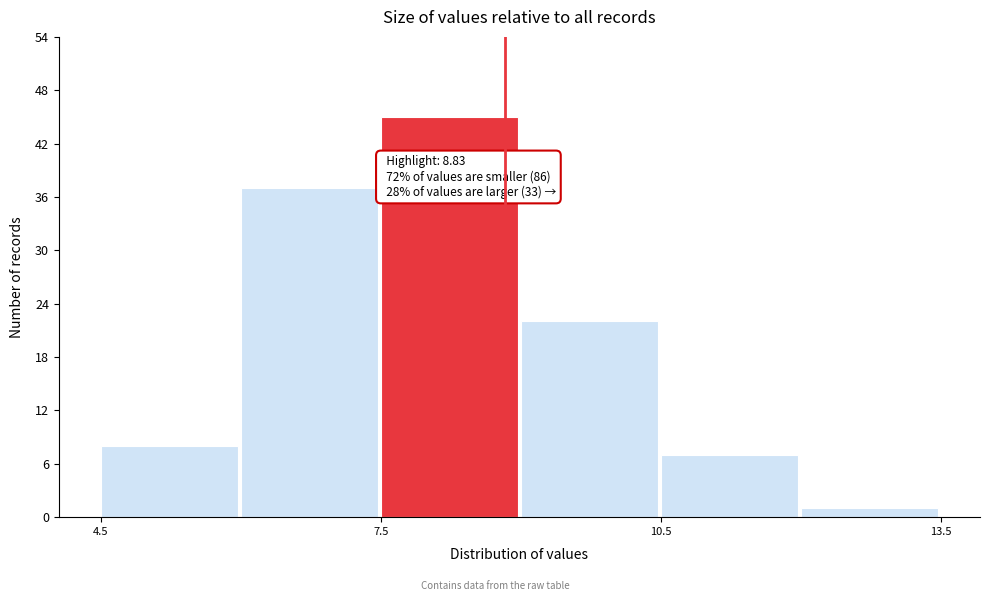

Read against the x-axis, roughly where is the centre of the tallest bar?

8.0